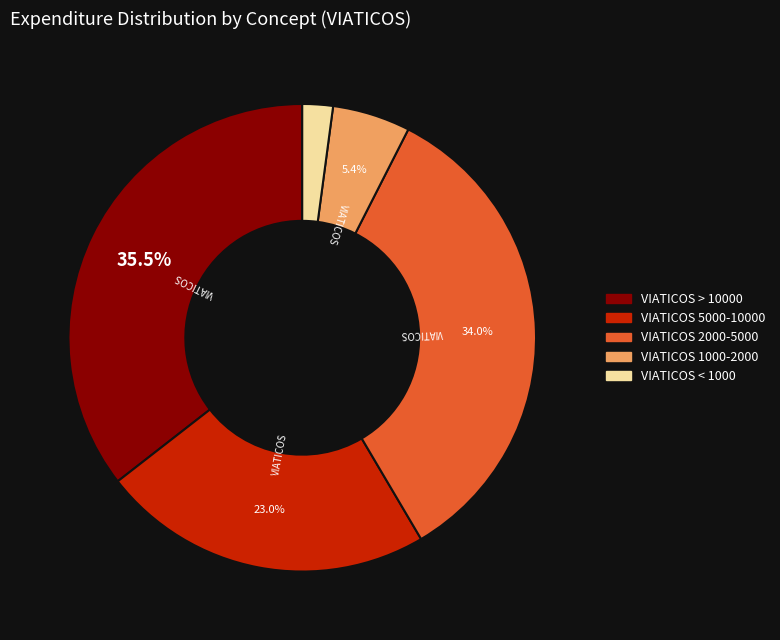

Is there a majority slice in this chart?

No